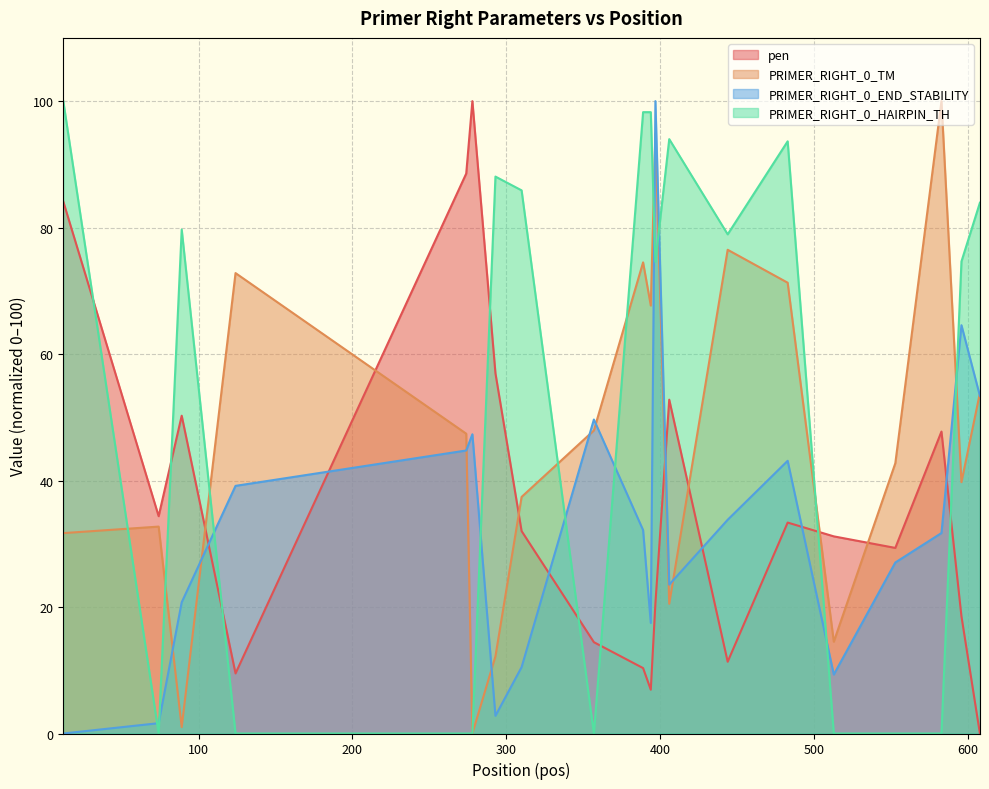

What is the difference between the PRIMER_RIGHT_0_HAIRPIN_TH values at 89 and 596?

5.0